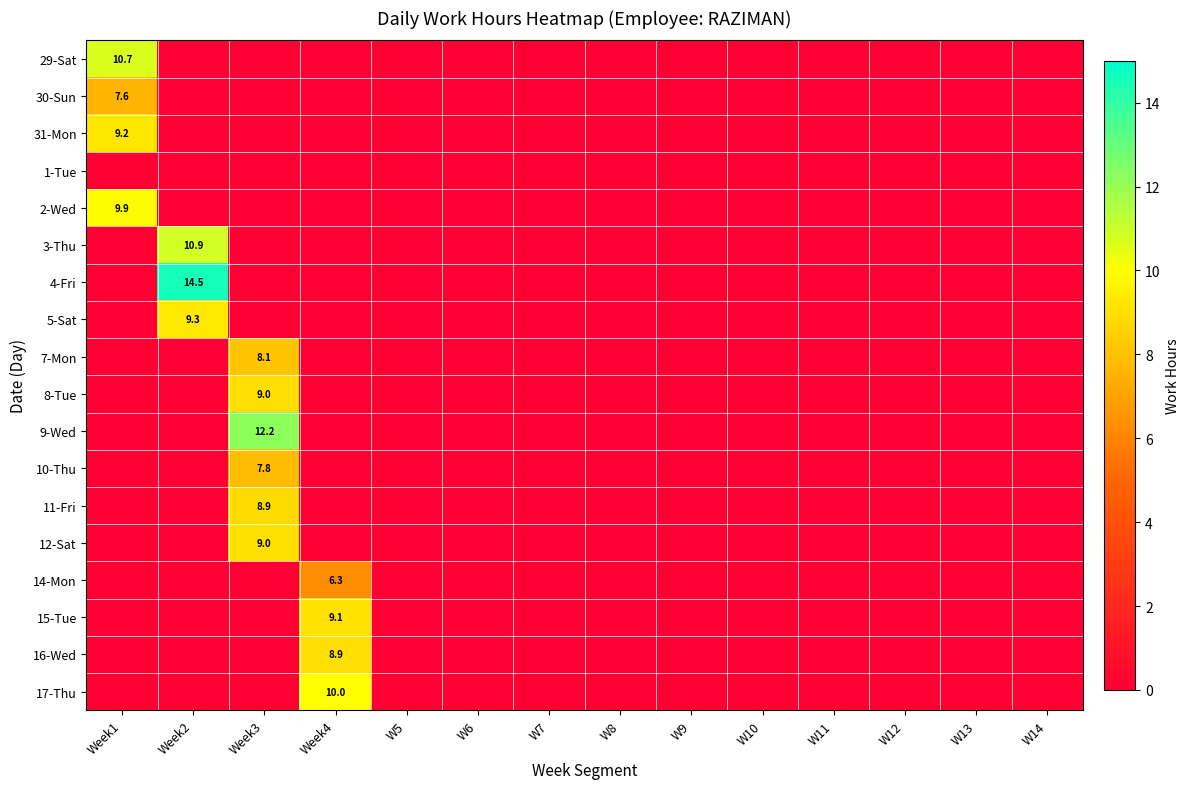

Is it true that 8-Tue equals 9.0 at Week3?

True